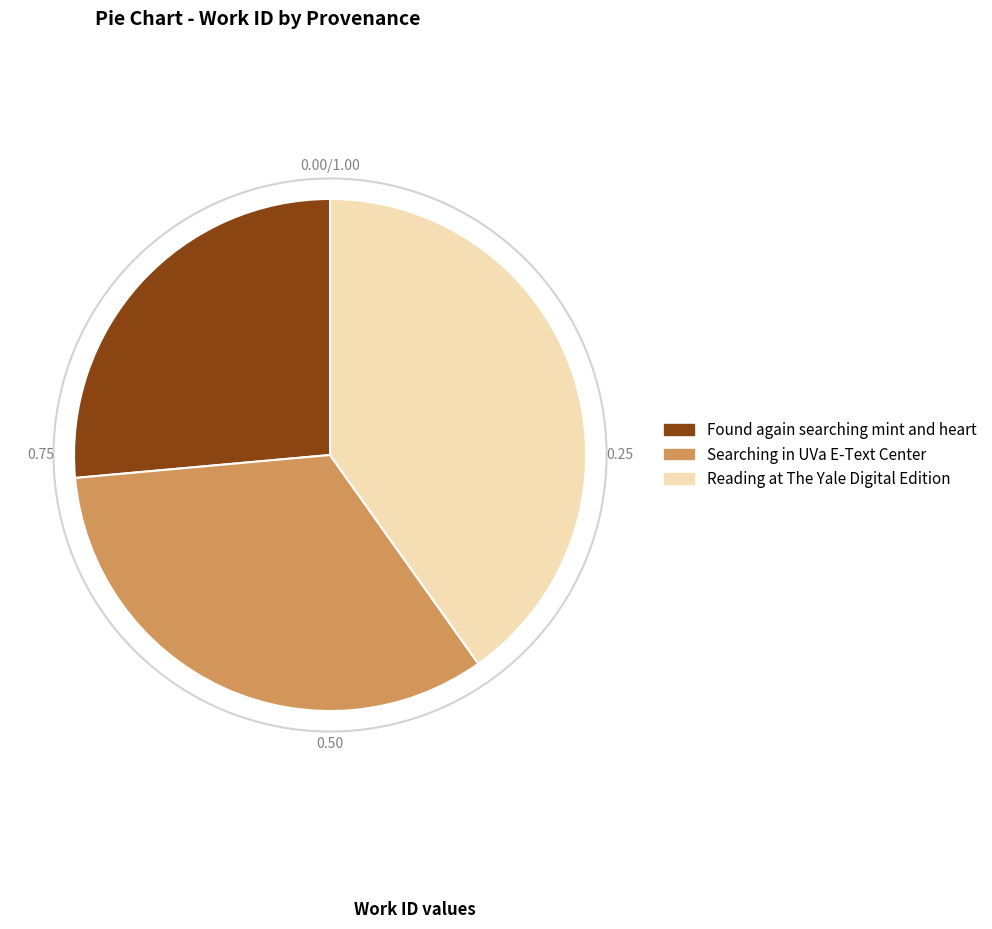

Count the number of slices in the pie.

3